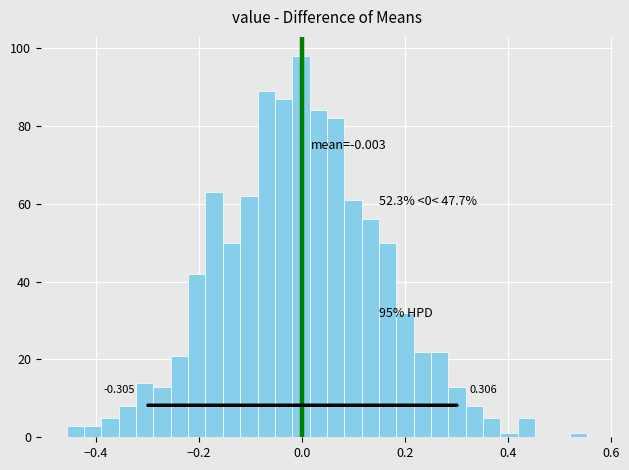

Around what value on the x-axis is the tallest bar? Give the approximate position of its centre, as read against the axis.

0.00